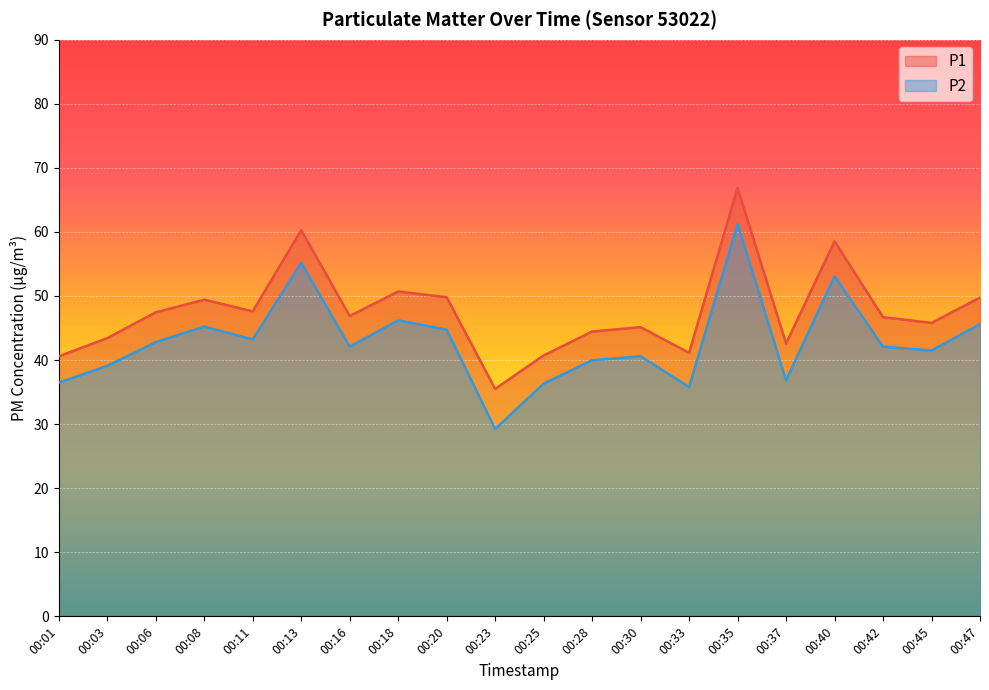

What is the value of the P2 point at the 2nd from the left?

39.1